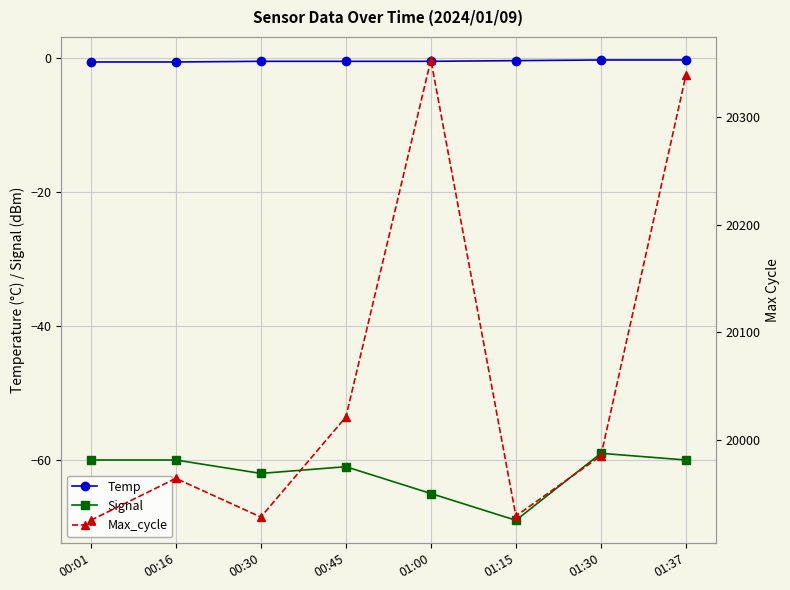

Is the value of Signal at 01:15 greater than the value of Temp at 00:16?

No